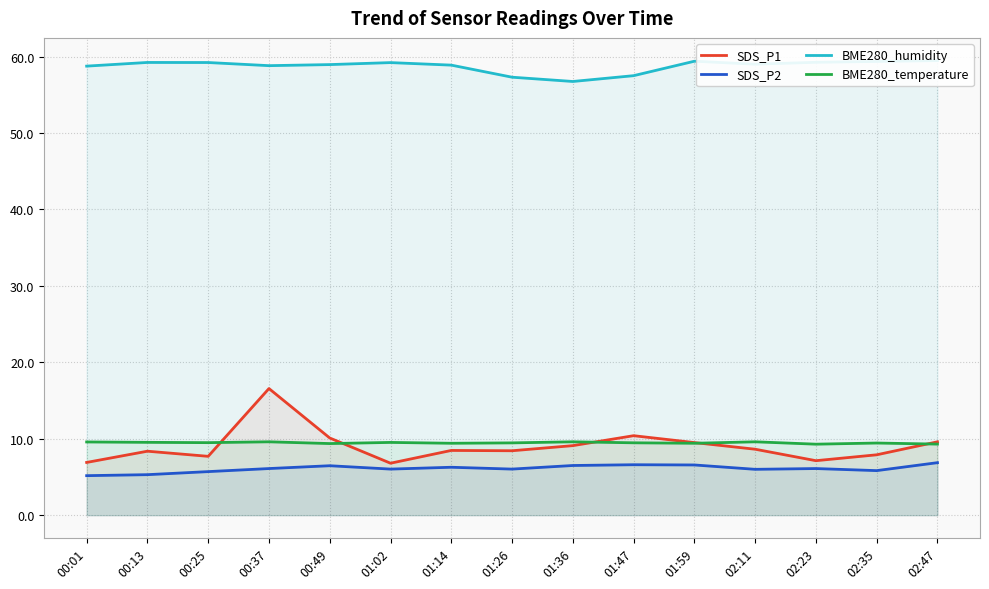

At how many categories does at least one series exceed 47?

15